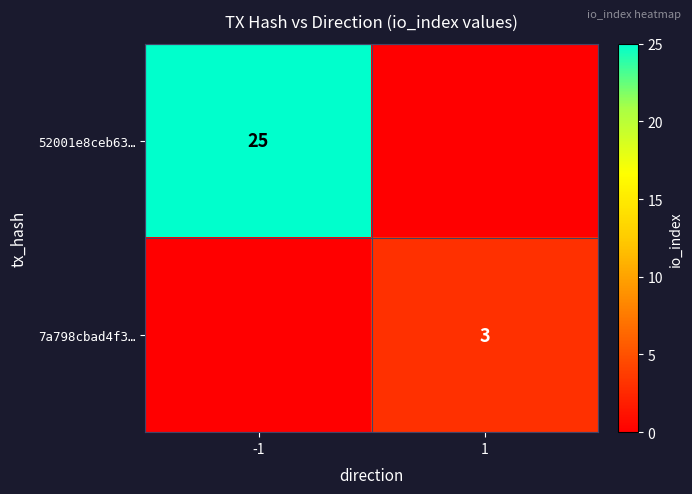

Is it true that 52001e8ceb63… equals 35 at -1?

False